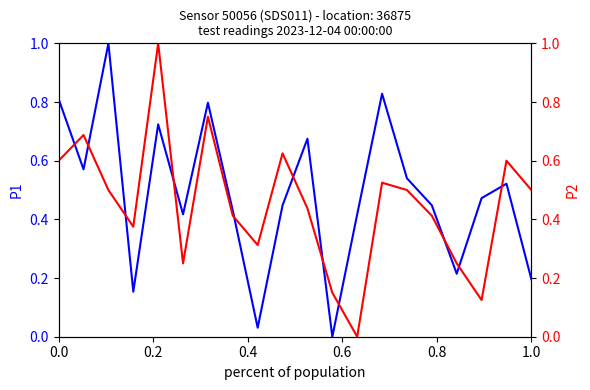

Rank the series by their average value, from lowest to highest.

P2, P1